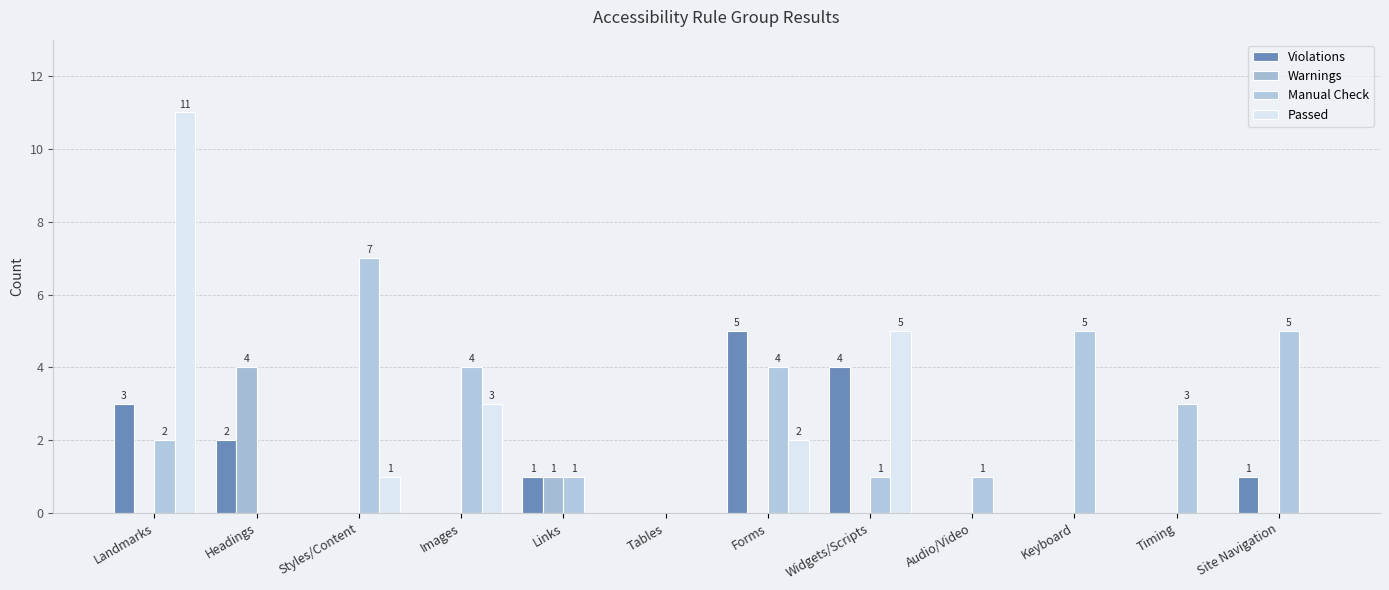

What is the total value across all series at Headings?

6